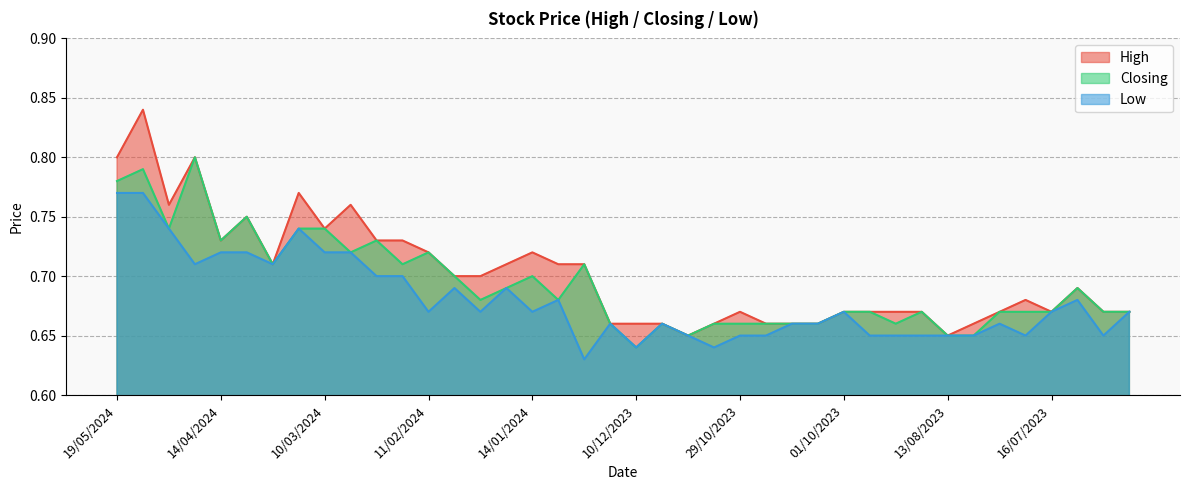

Is it true that High equals 0.7 at 18/02/2024?

True